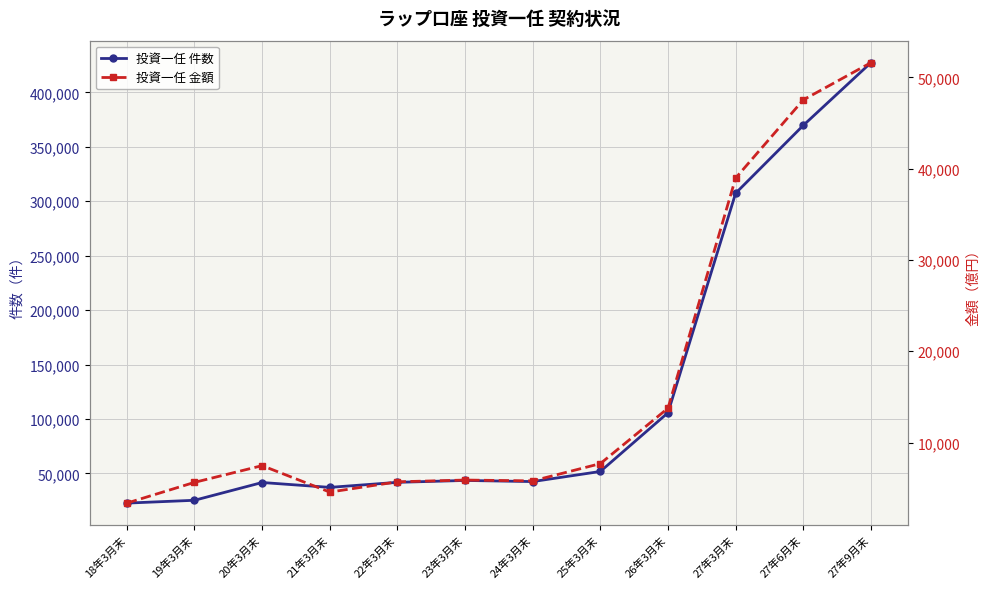

What is the difference between the second highest and minimum values in the 投資一任 金額 series?

44177.0